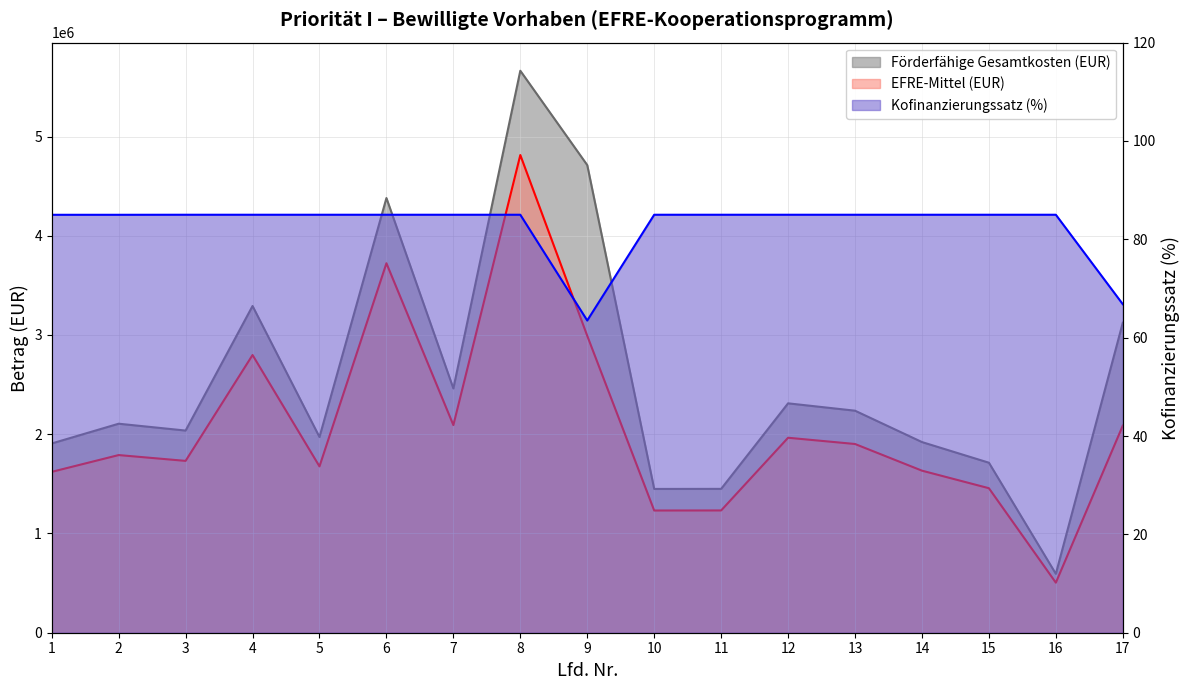

List the series in order of their peak value, lowest first.

Kofinanzierungssatz (%), EFRE-Mittel (EUR), Förderfähige Gesamtkosten (EUR)